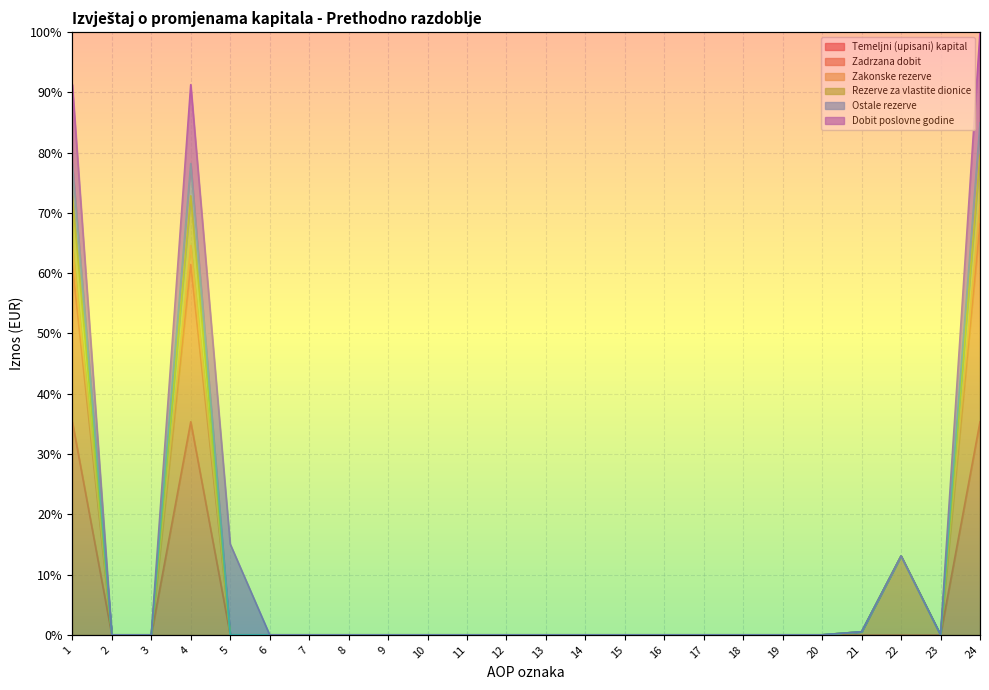

The Rezerve za vlastite dionice series shows 0.0 at 3. True or false?

True